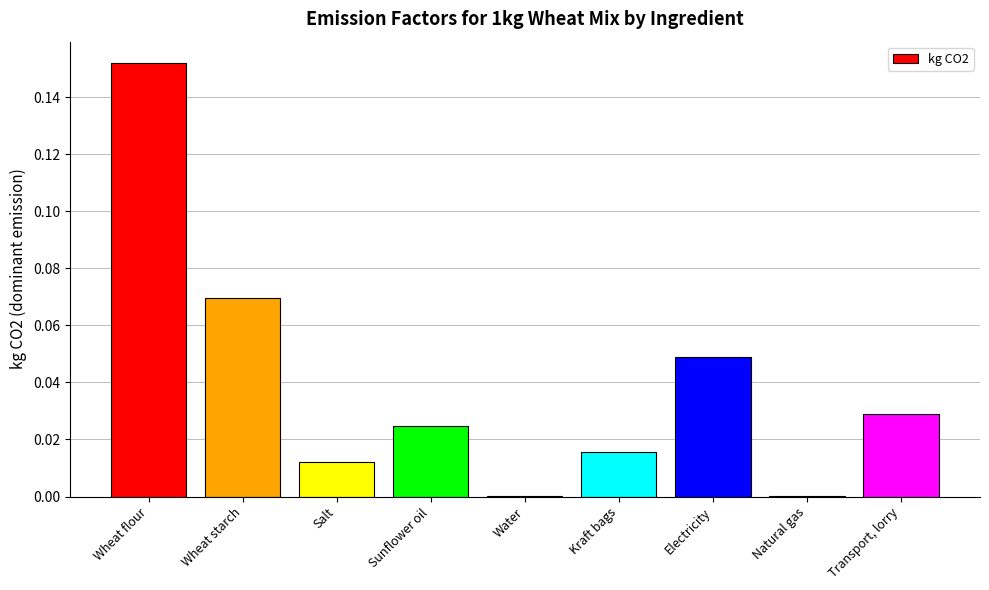

The chart shows a value of 0.0 at Kraft bags. True or false?

True